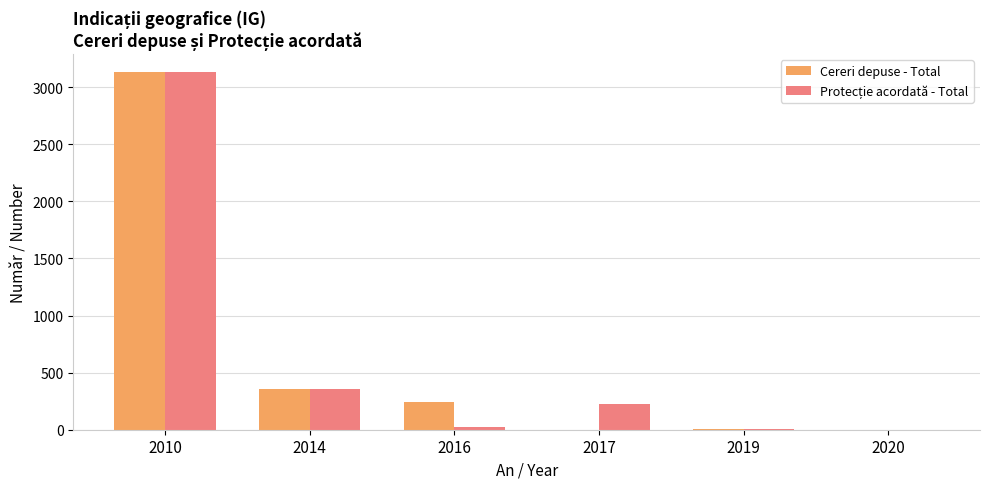

True or false: Cereri depuse - Total has a value of 136 at 2016.

False